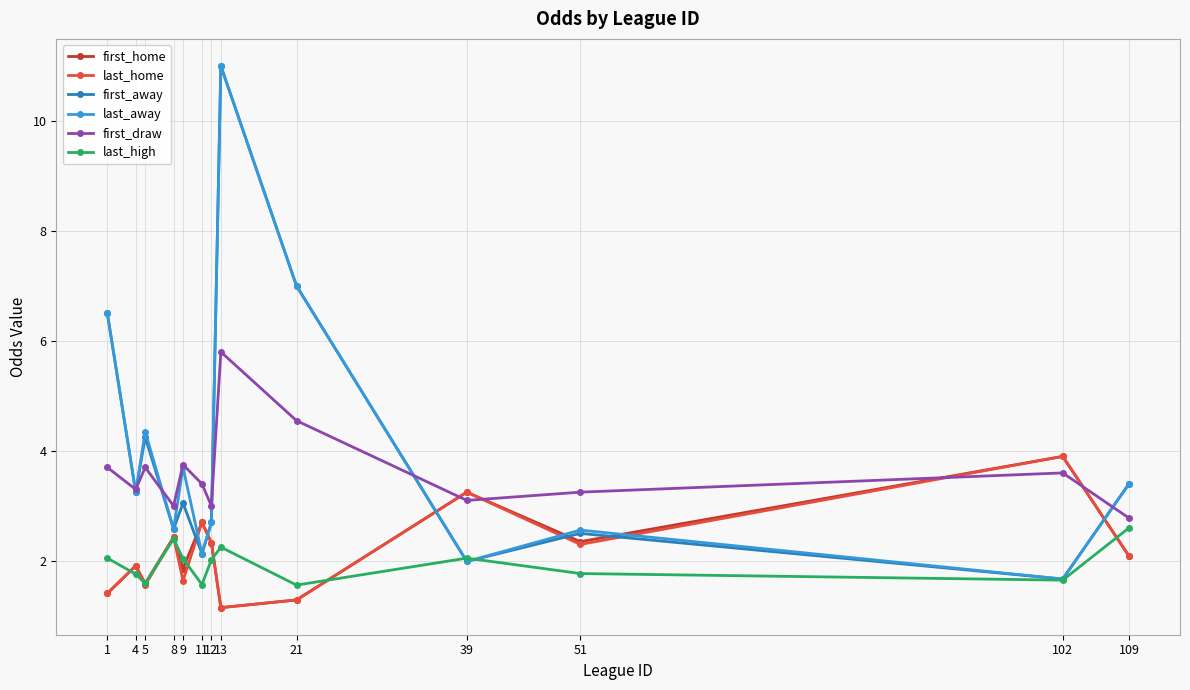

At which category does last_high reach its first local valley?

5